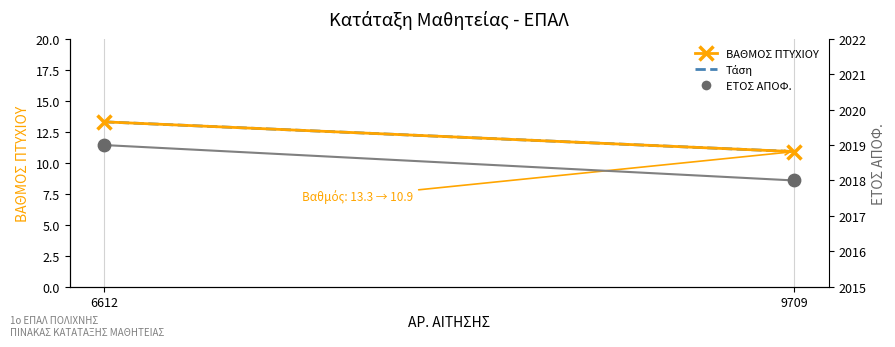

Which series has the largest Y range (max minus min)?

ΒΑΘΜΟΣ ΠΤΥΧΙΟΥ